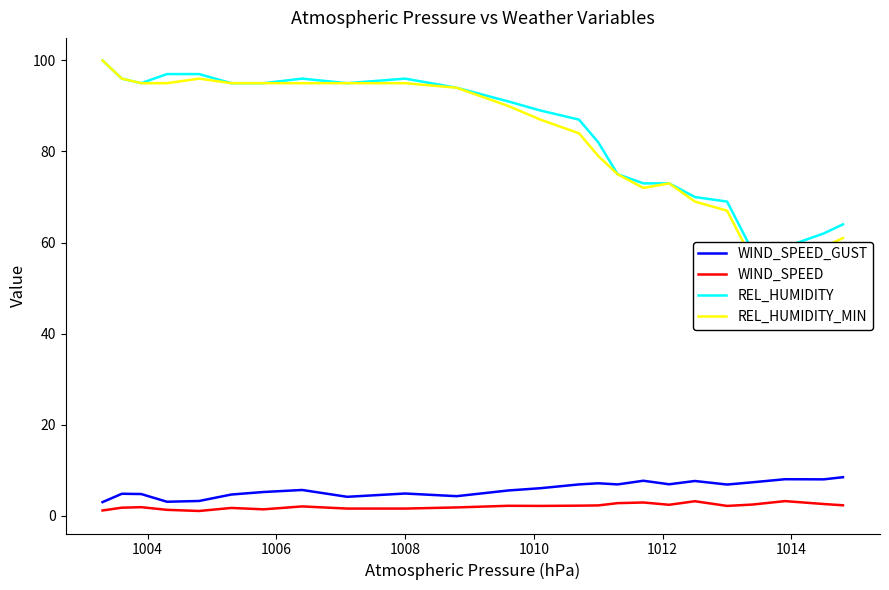

True or false: REL_HUMIDITY_MIN and WIND_SPEED_GUST cross at least once.

False